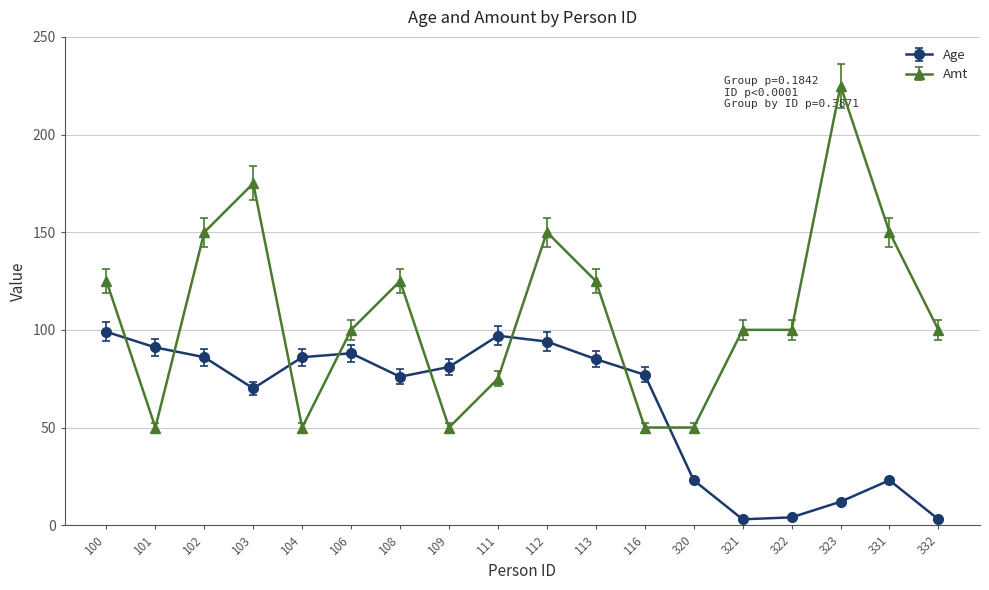

Which series has the widest spread of values?

Amt